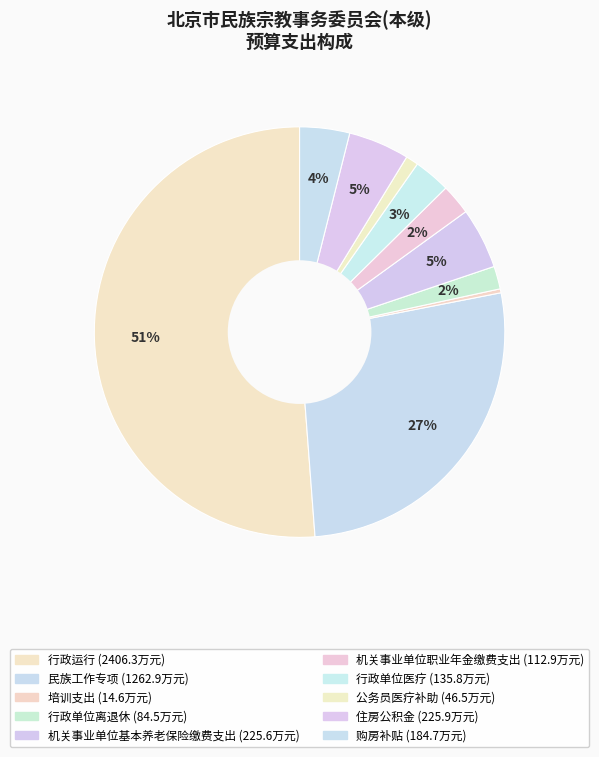

How many slices are in this pie chart?

10